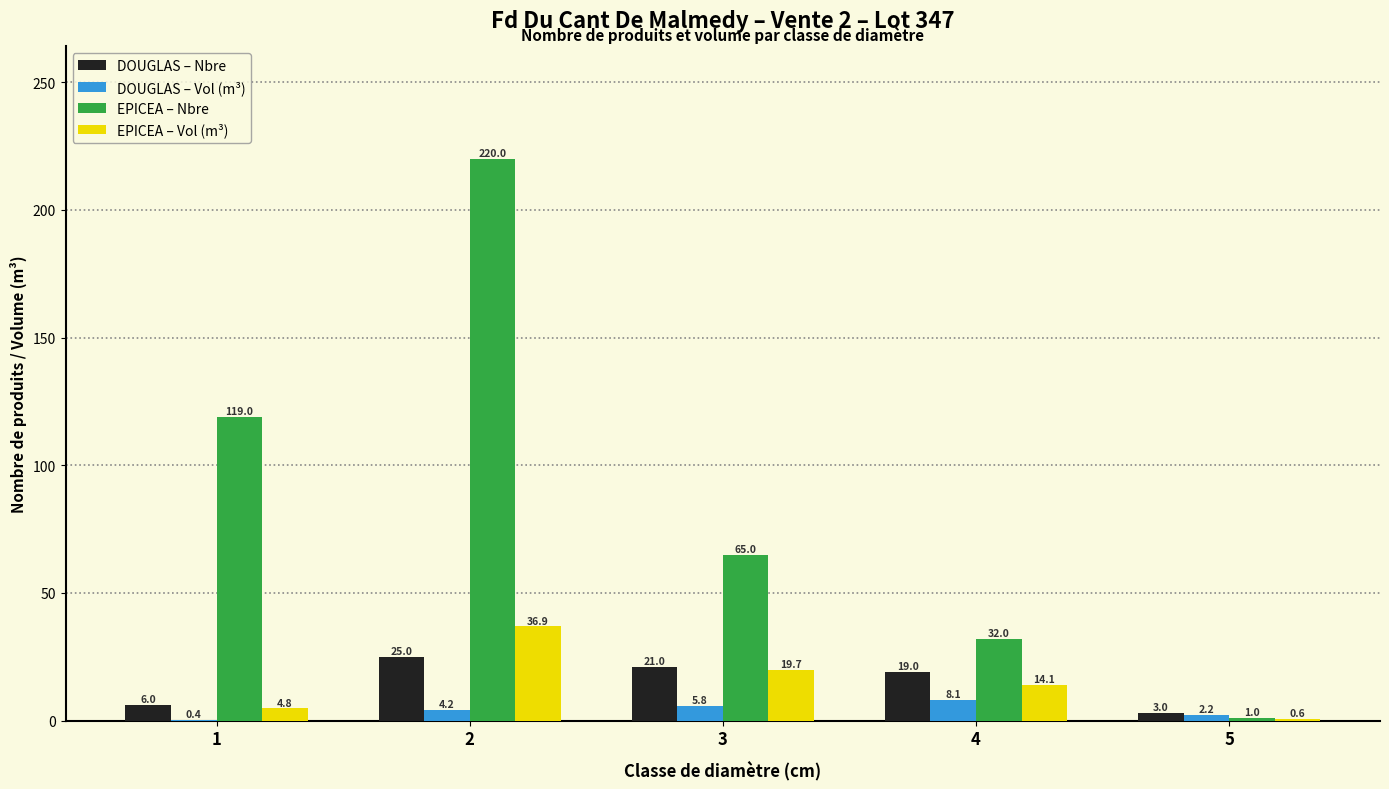

Read the EPICEA – Nbre value at 3.

65.0